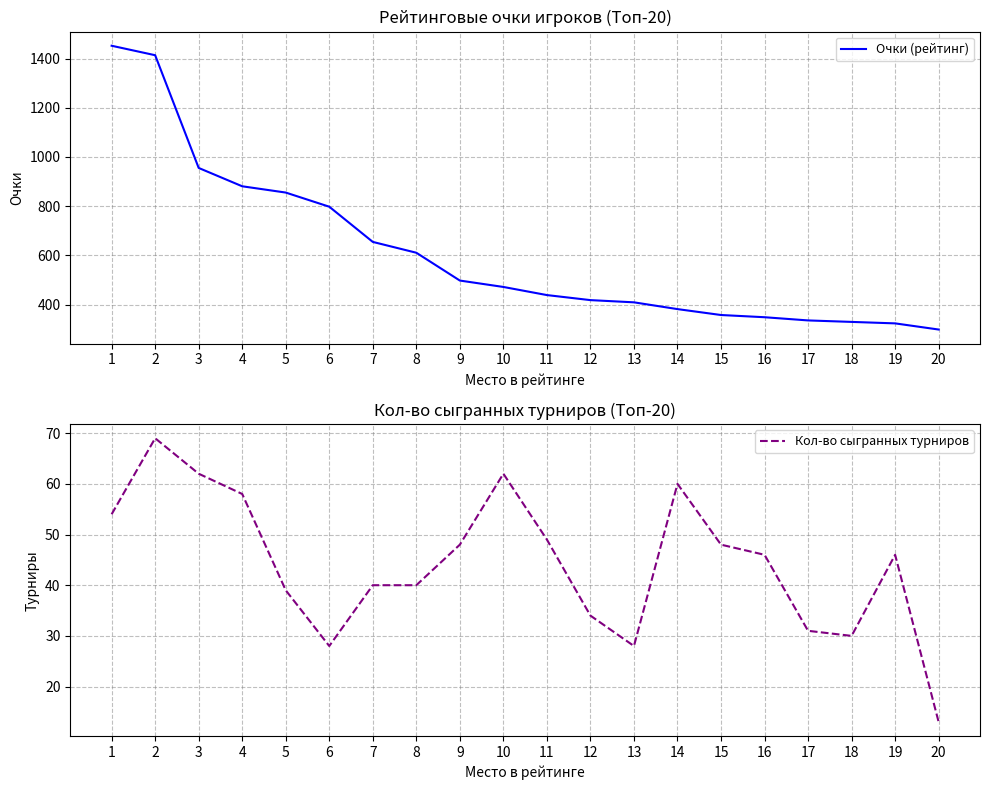

Reading right to left, extract all data points from this chart.

Очки (рейтинг): 299.0	324.0	330.0	336.0	349.0	358.0	382.0	409.5	418.5	439.0	472.0	498.0	611.0	655.0	798.0	855.5	881.0	955.5	1413.5	1452.0
Кол-во сыгранных турниров: 13.0	46.0	30.0	31.0	46.0	48.0	60.0	28.0	34.0	49.0	62.0	48.0	40.0	40.0	28.0	39.0	58.0	62.0	69.0	54.0